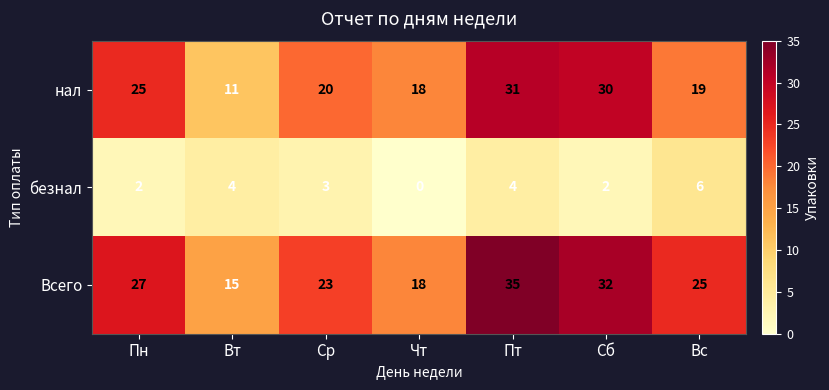

Reading right to left, extract all data points from this chart.

нал: 19	30	31	18	20	11	25
безнал: 6	2	4	0	3	4	2
Всего: 25	32	35	18	23	15	27